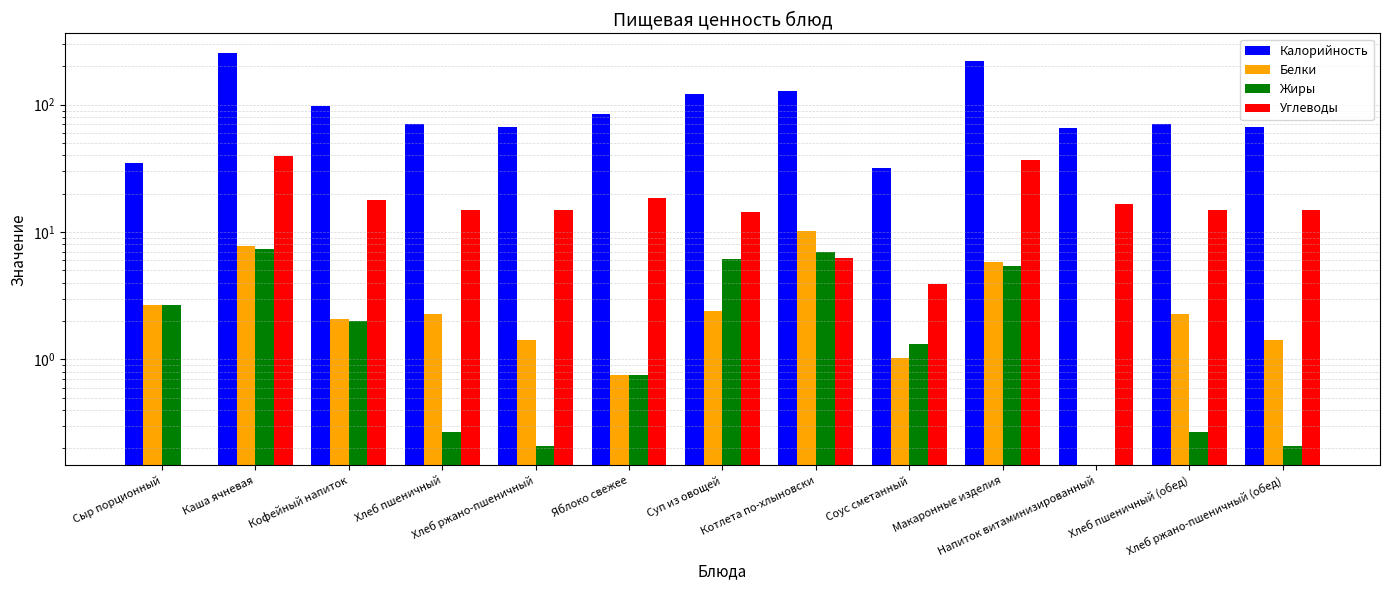

The value of Жиры at Соус сметанный is 2.1. True or false?

False